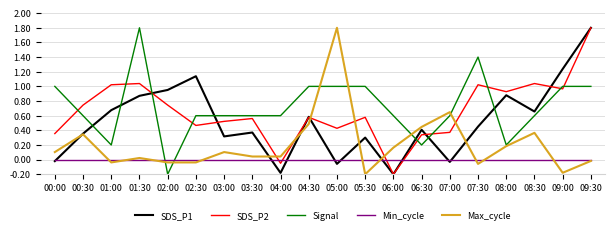

Does the chart have visible grid lines?

Yes